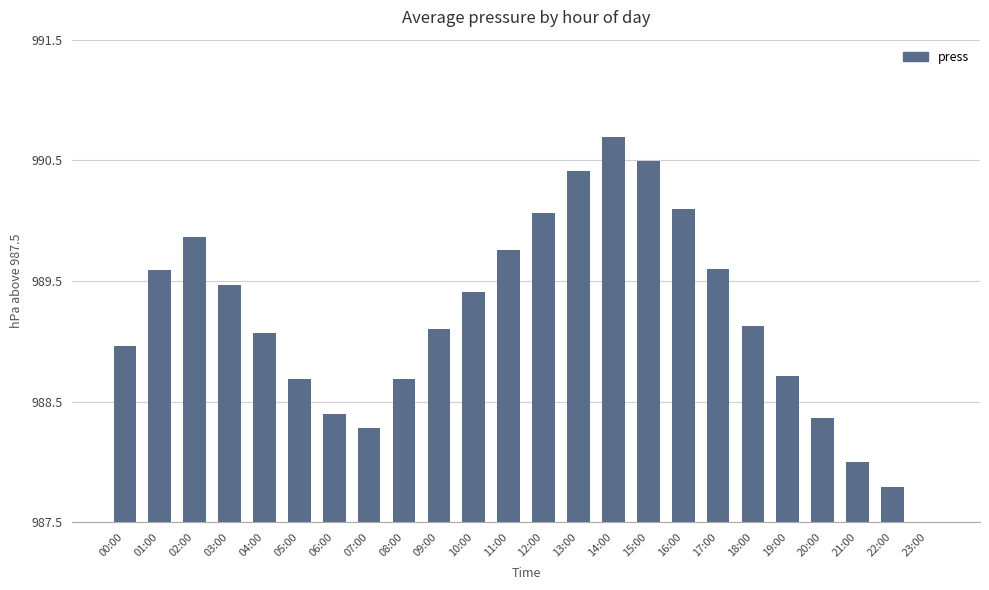

What is the label of the 9th bar from the left?

08:00